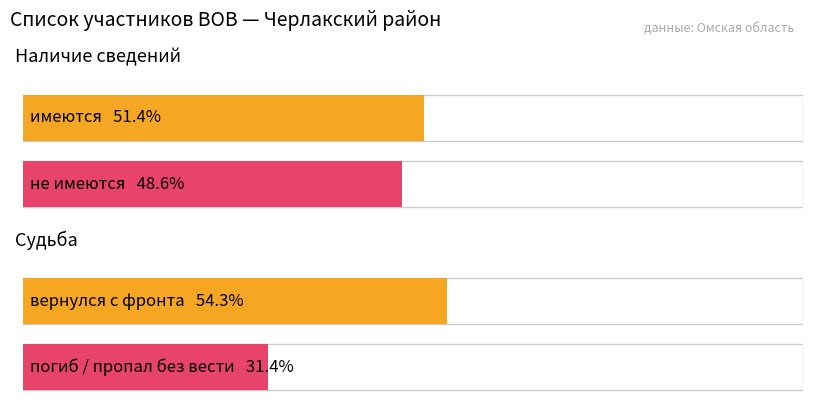

Does the chart contain any negative values?

No